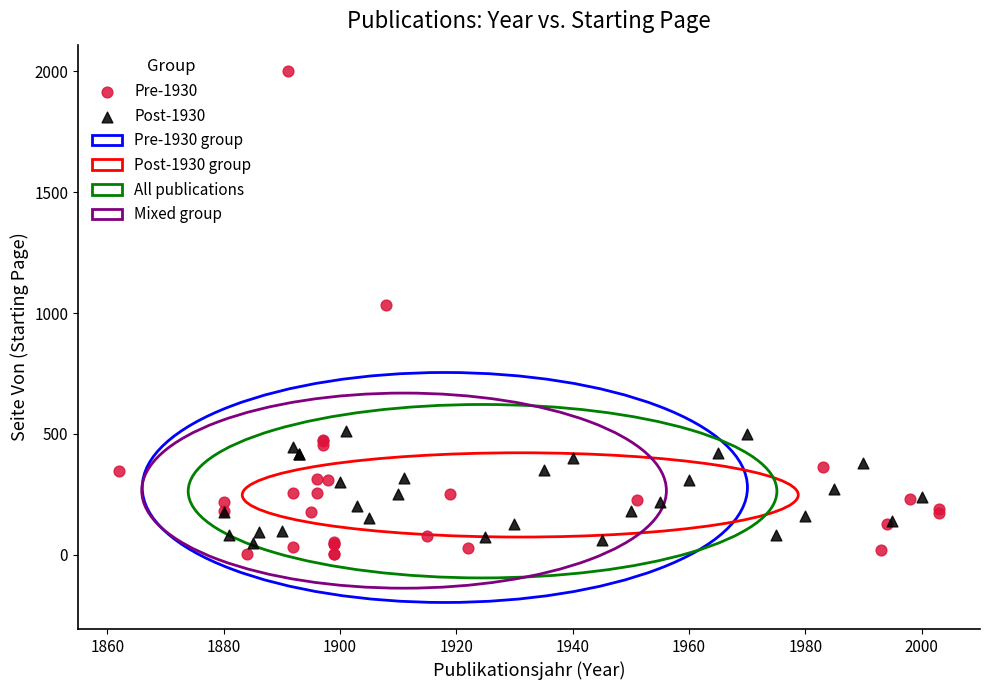

Which series reaches the minimum Y coordinate?

Pre-1930